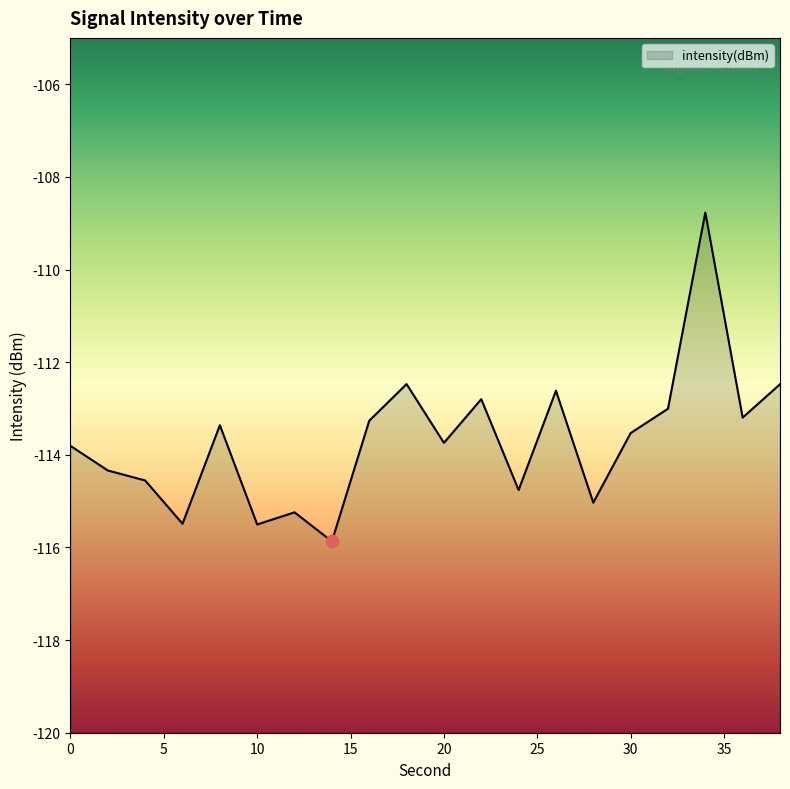

Between 18 and 6, which is larger?

18